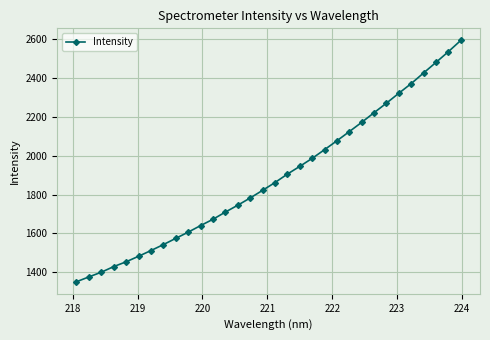

What is the value of the 18th point from the left?

1905.3